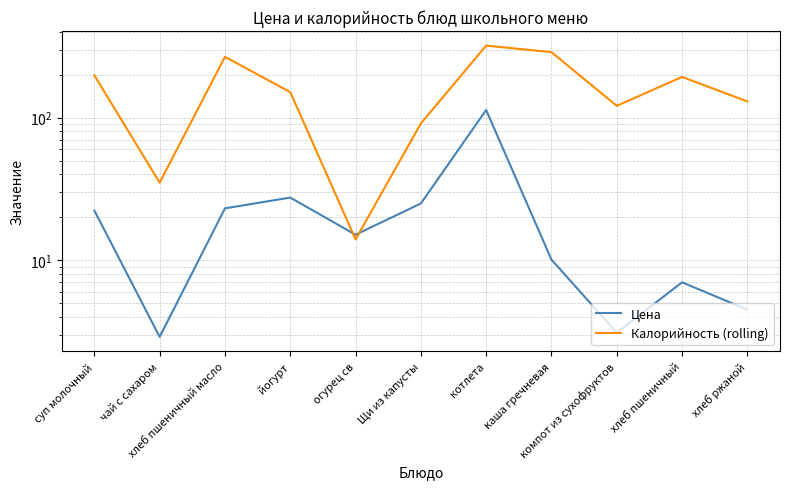

How many data points in Калорийность (rolling) are less than 151?

5